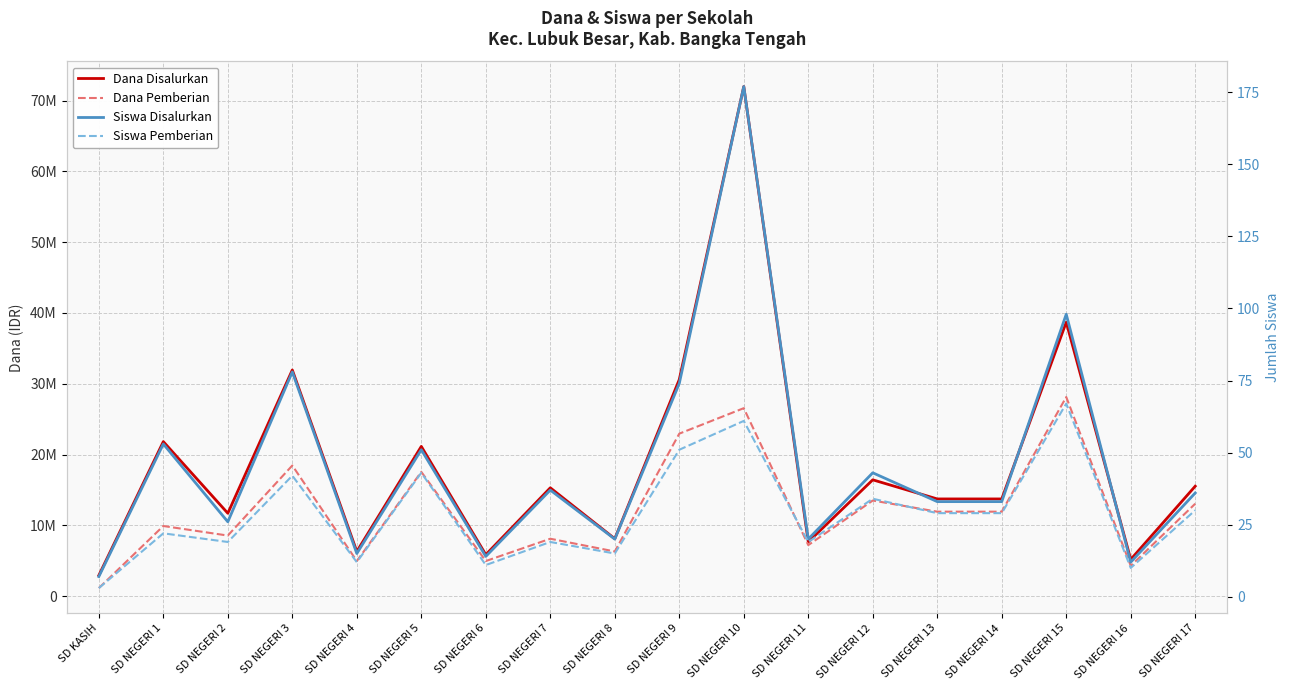

What position from the left is SD NEGERI 6?

7